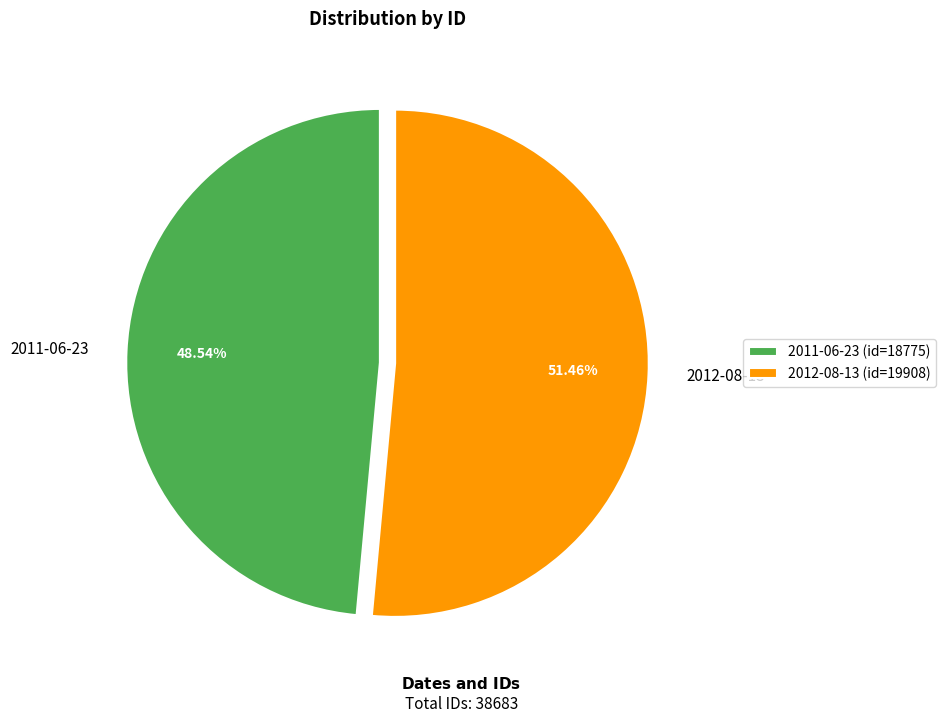

Between 2012-08-13 and 2011-06-23, which is larger?

2012-08-13